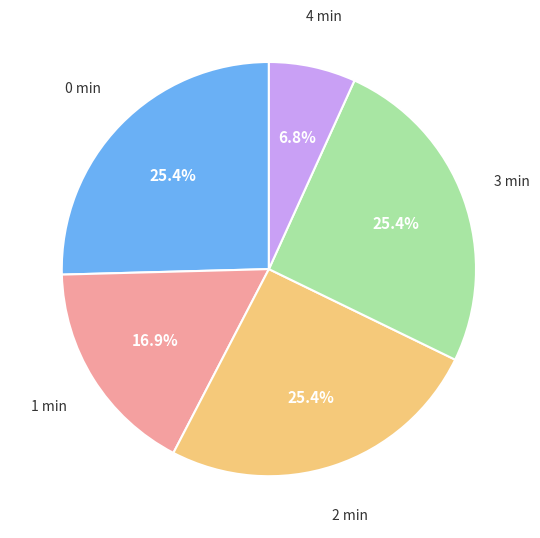

Count the number of slices in the pie.

5